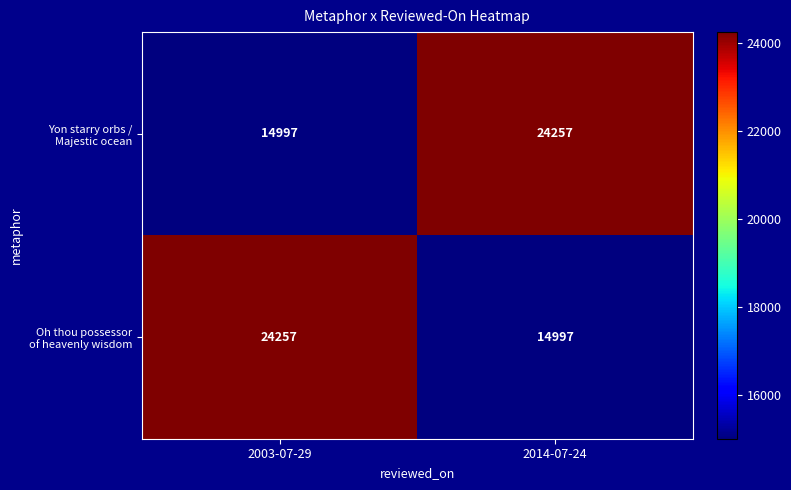

What is the difference between the highest and lowest values at 2014-07-24?

9260